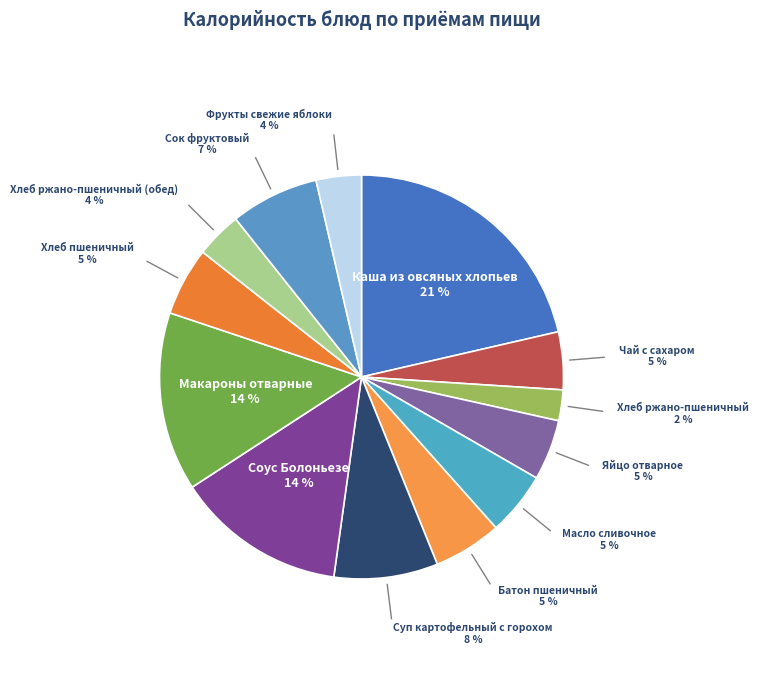

How many segments does this pie chart have?

13